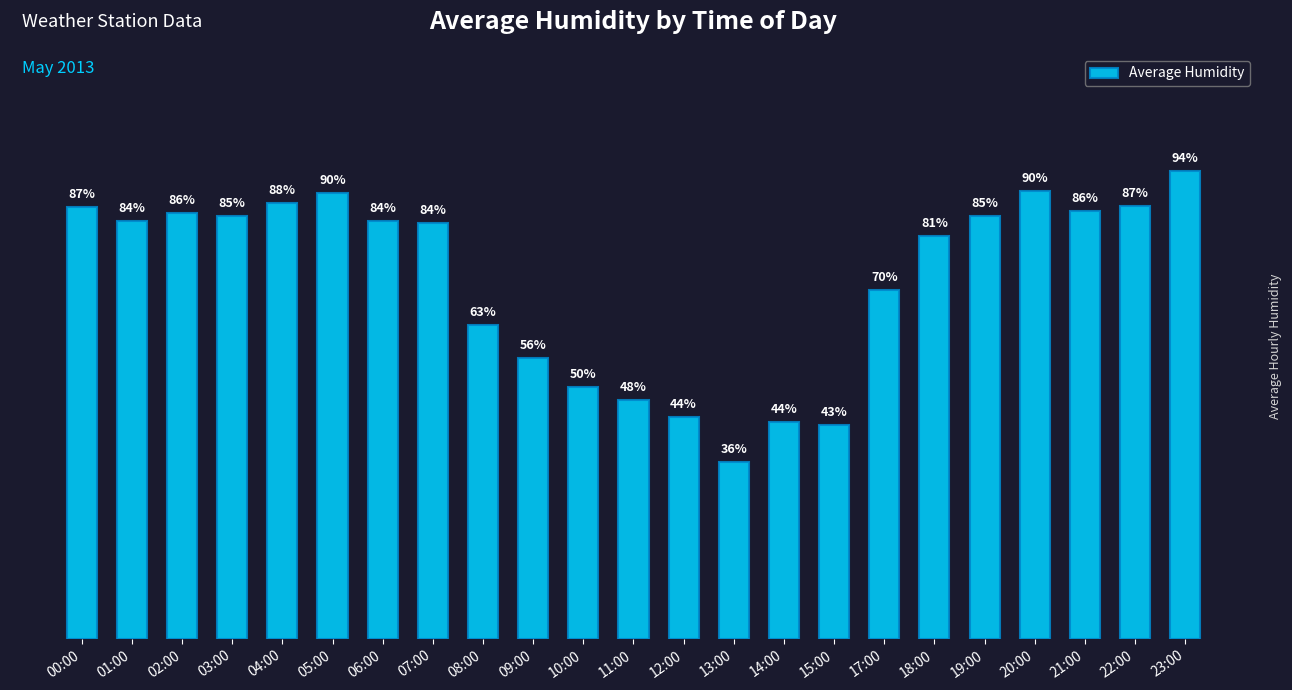

At which category does the chart reach its minimum across all series?

13:00